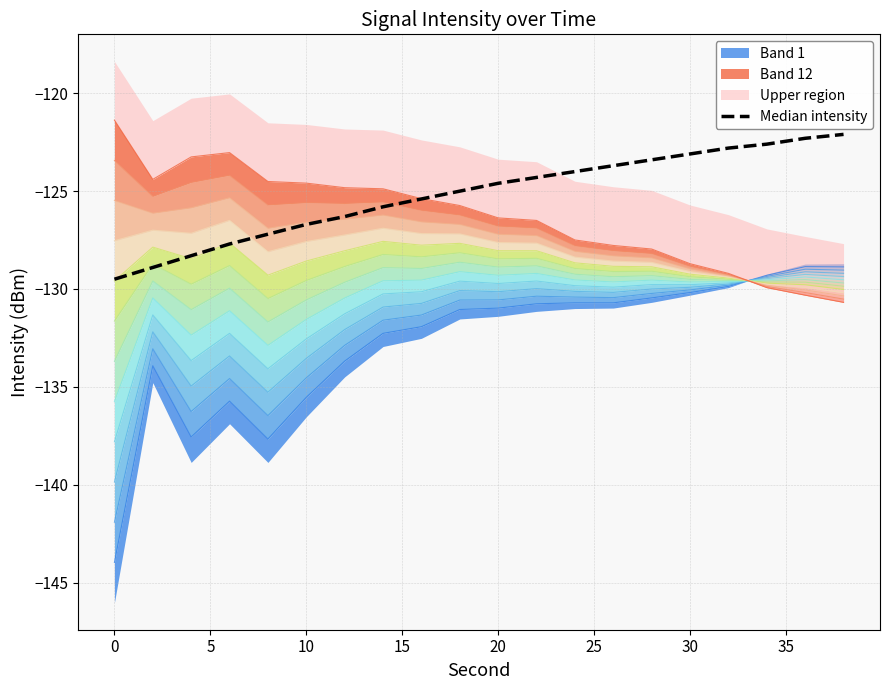

How many data points are above -124?

7